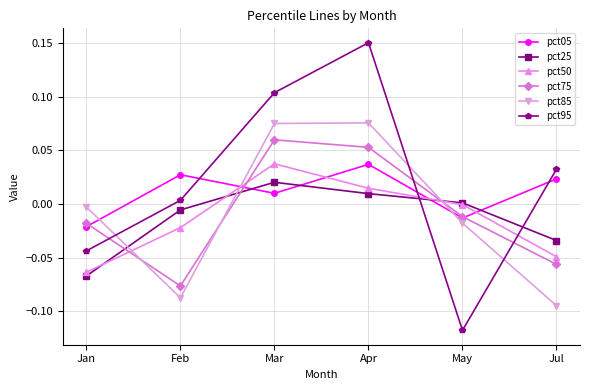

Does the chart display data point markers on the line(s)?

Yes